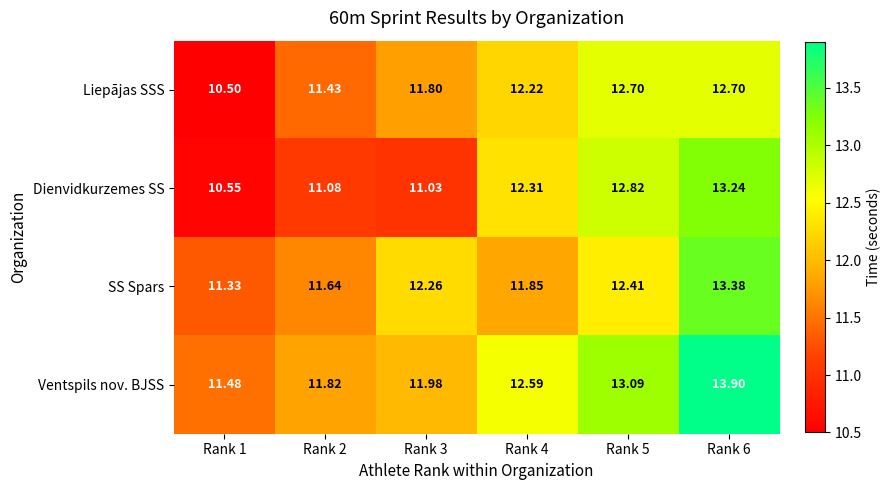

At how many categories does at least one series exceed 10?

6